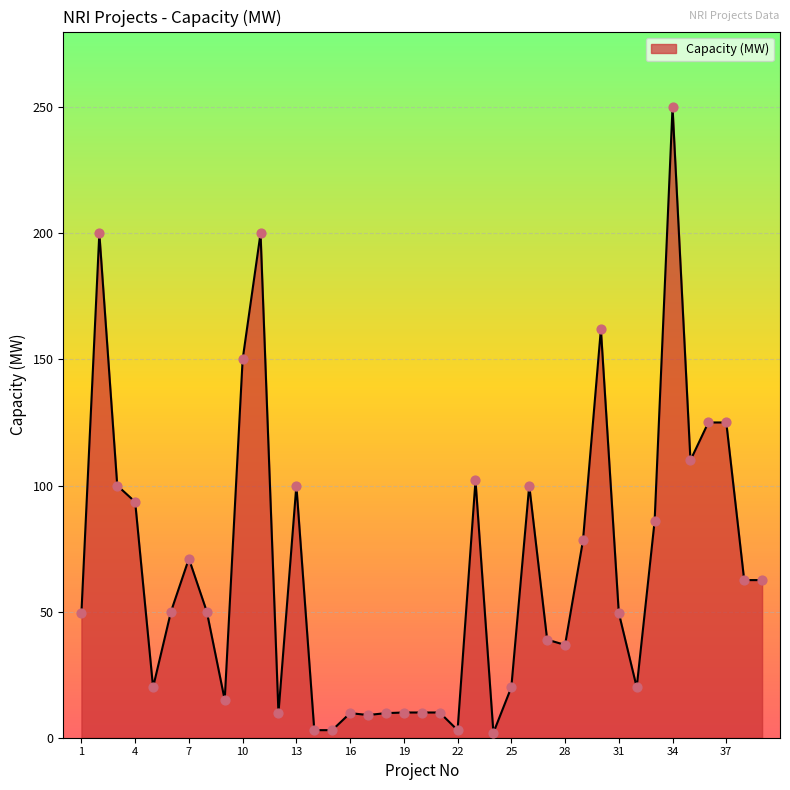

What is the difference between the maximum and minimum values?

248.0